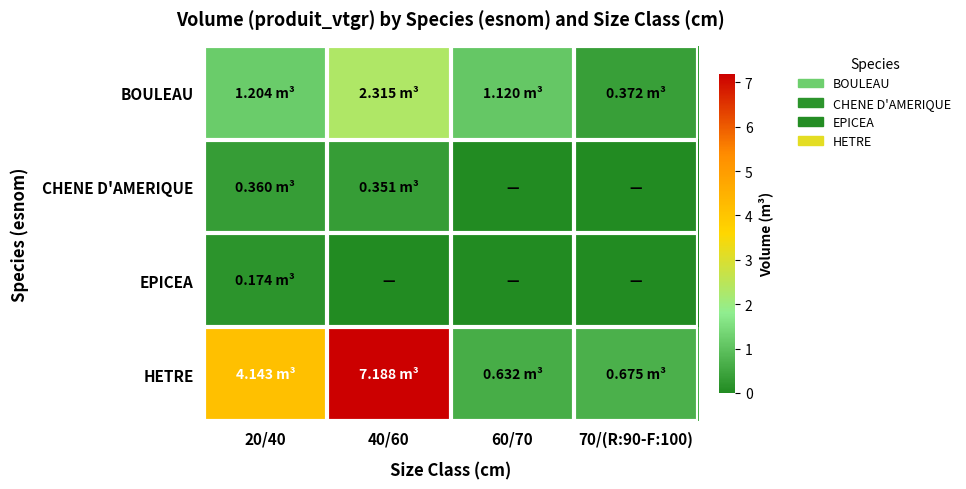

List the series in order of their peak value, highest first.

HETRE, BOULEAU, CHENE D'AMERIQUE, EPICEA